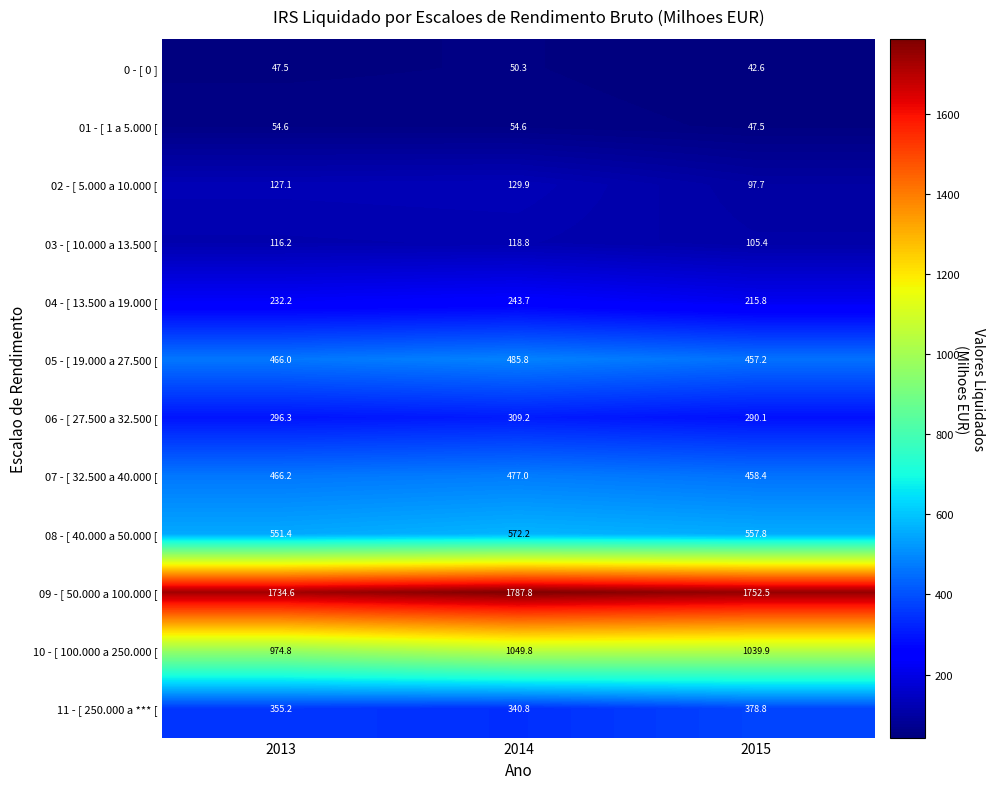

How many distinct data groups are displayed?

12